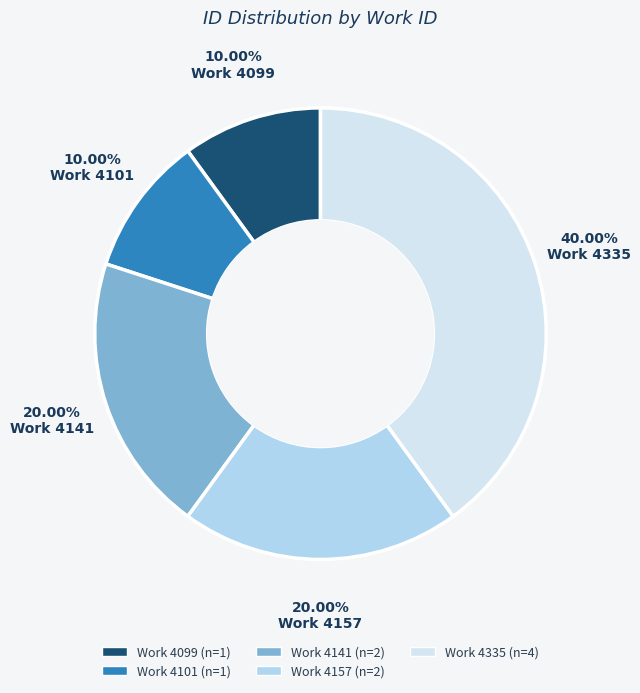

Is there any slice that represents more than half of the pie?

No